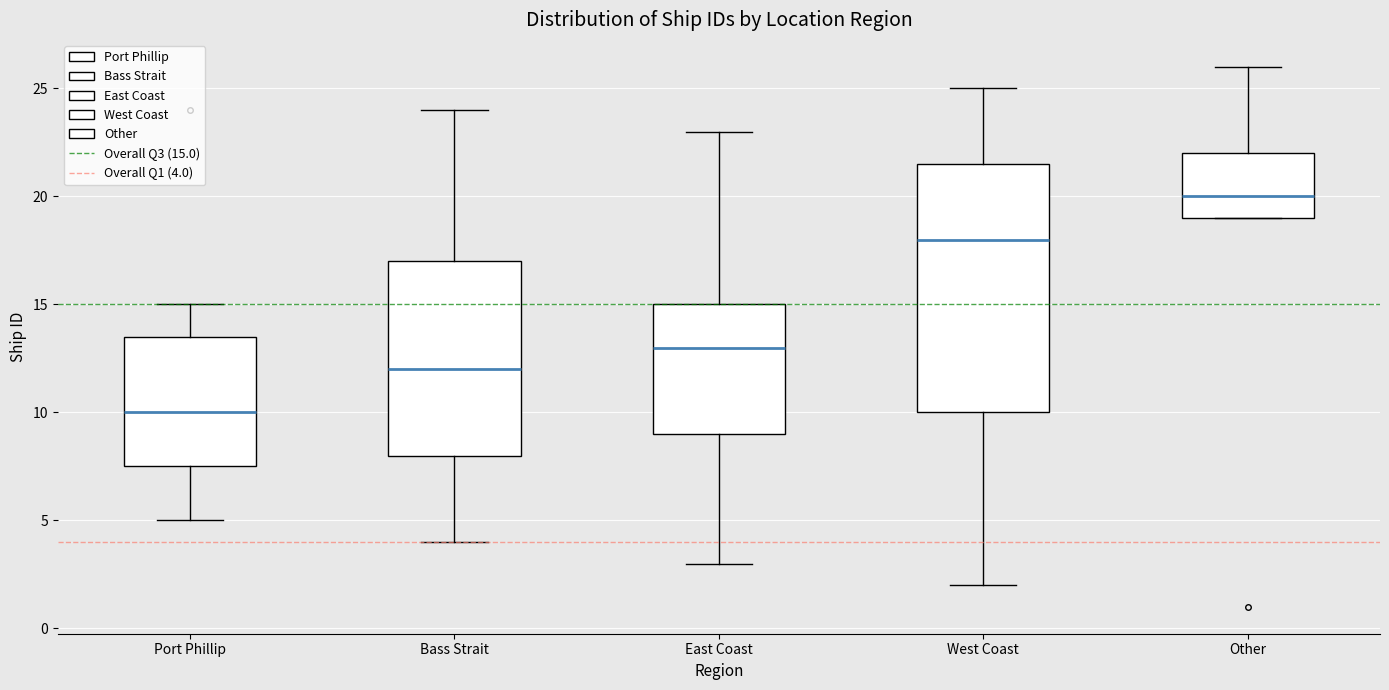

Reading left to right, transcribe this box plot: for each box, give where its median line is, the range the box spans, and where its two whiskers end, as read against the y-axis. The values are not printed on the chart, so give them approximately, as read against the axis.

Port Phillip: median 10.0, box 7.5 to 13.5, whiskers 5.0 to 15.0
Bass Strait: median 12.0, box 8.0 to 17.0, whiskers 4.0 to 24.0
East Coast: median 13.0, box 9.0 to 15.0, whiskers 3.0 to 23.0
West Coast: median 18.0, box 10.0 to 21.5, whiskers 2.0 to 25.0
Other: median 20.0, box 19.0 to 22.0, whiskers 19.0 to 26.0